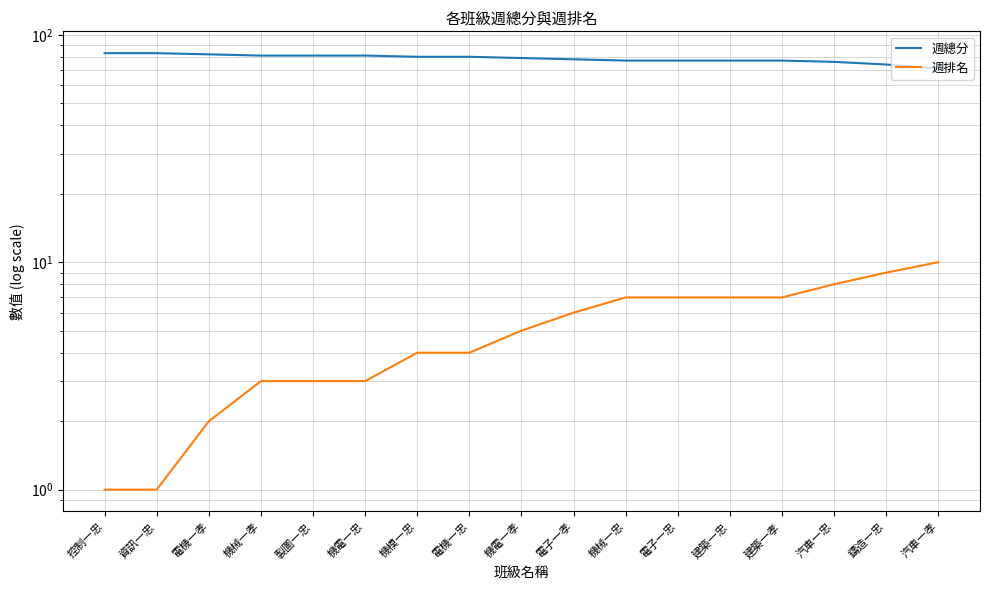

True or false: 週排名 has more than 1 points higher than both neighbors.

False